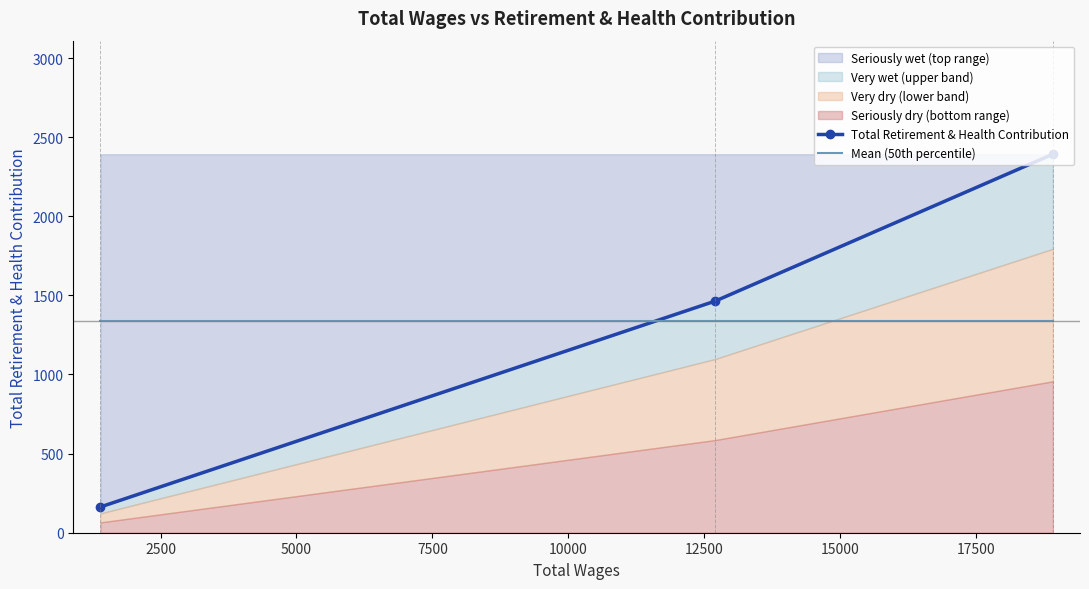

Is it true that Mean (50th percentile) equals 2126.0 at 5000?

False